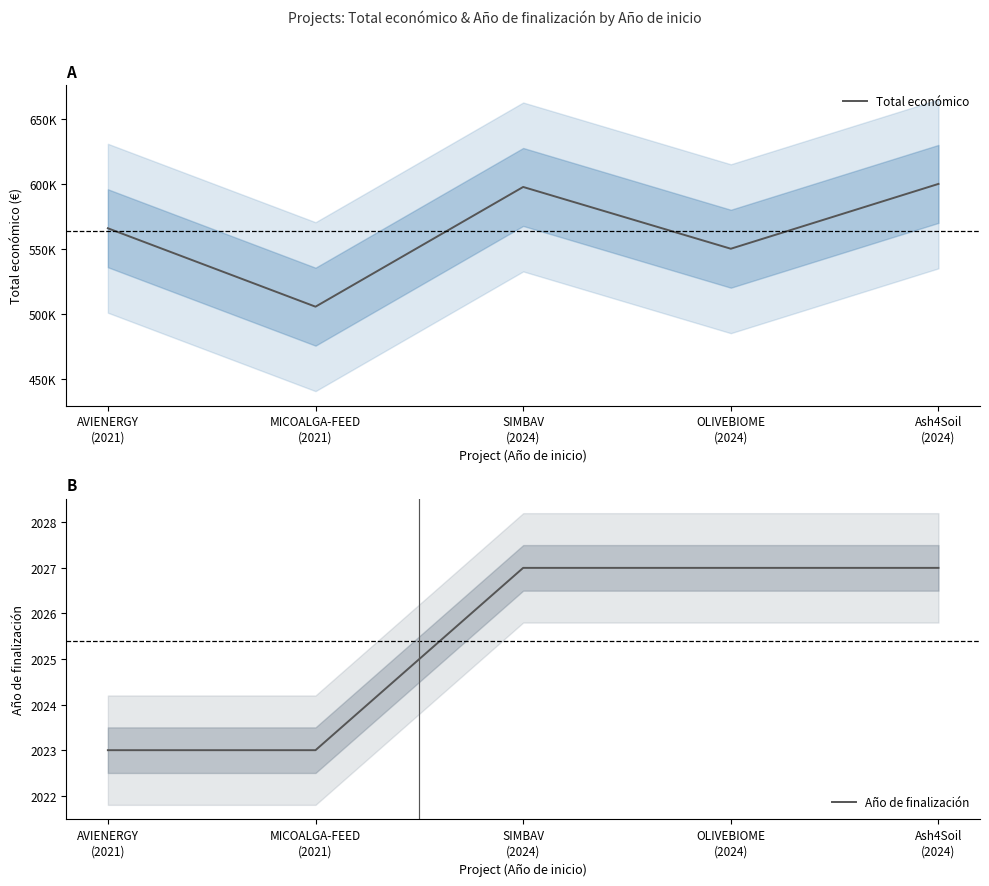

What is the greatest value displayed?

600000